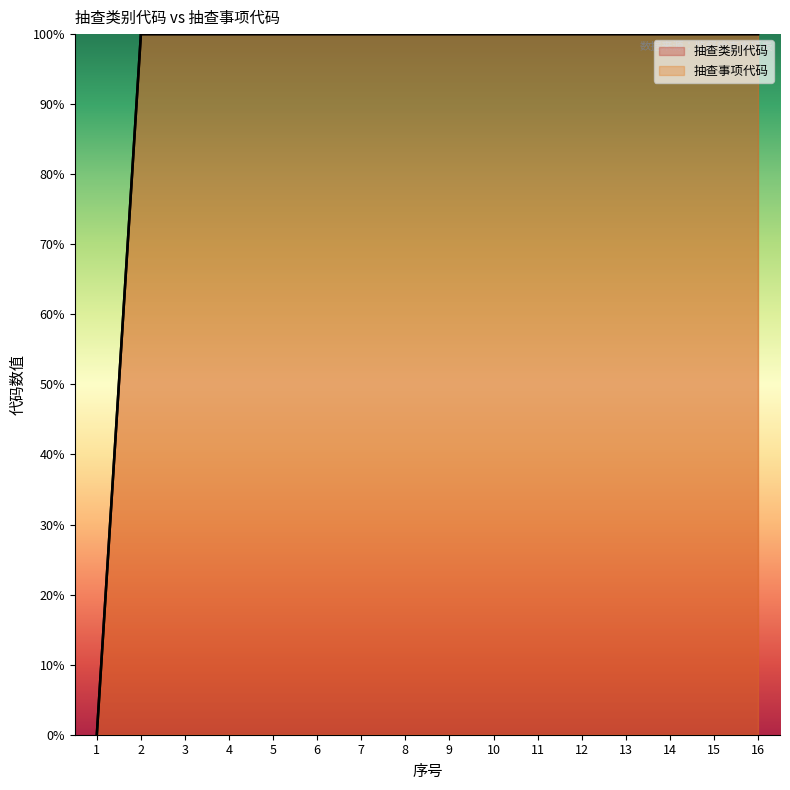

What are all the series names shown in the legend?

抽查类别代码, 抽查事项代码